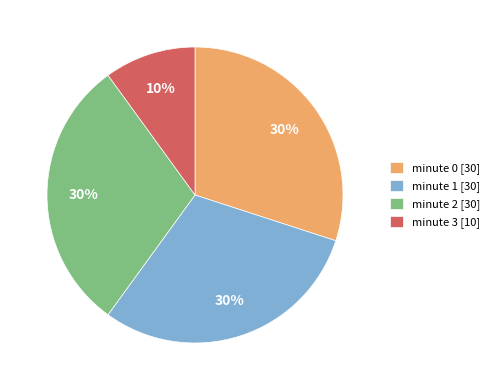

Approximately how many times larger is the value at minute 1 compared to minute 2?

1.0